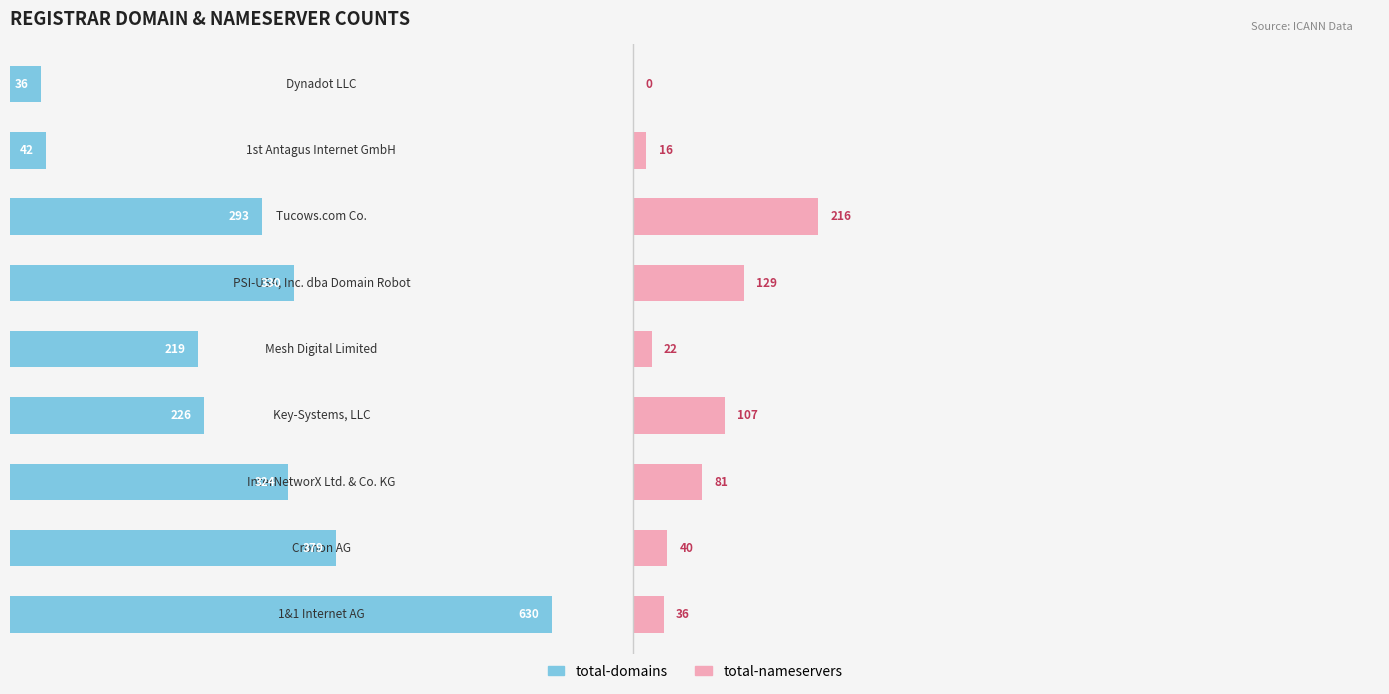

How many values in the total-domains series exceed 293?

4